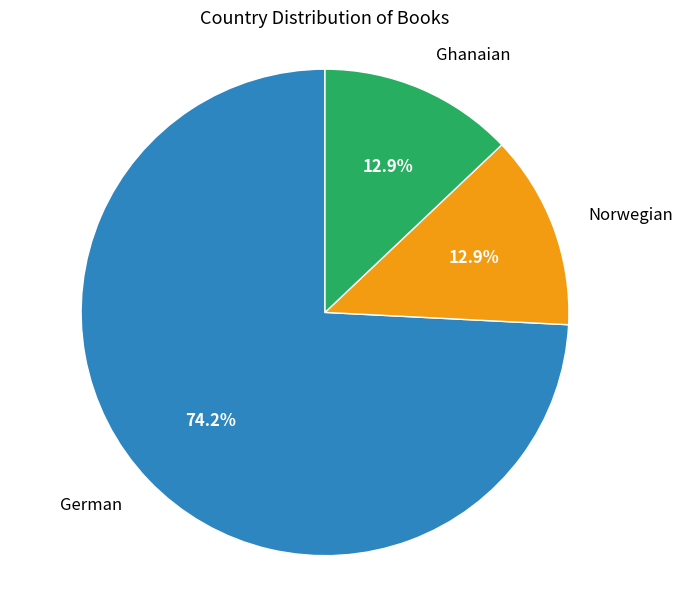

Is there a majority slice in this chart?

Yes